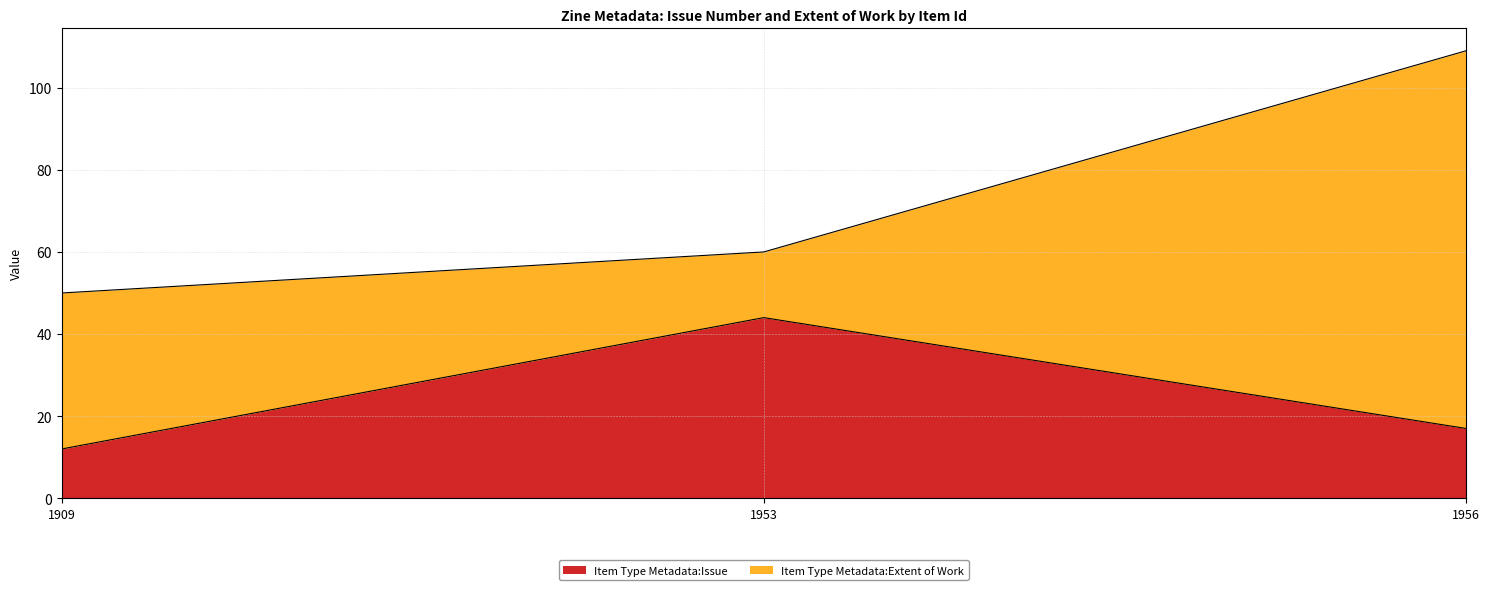

Approximately how many times larger is the value at 1956 compared to 1953?

0.4